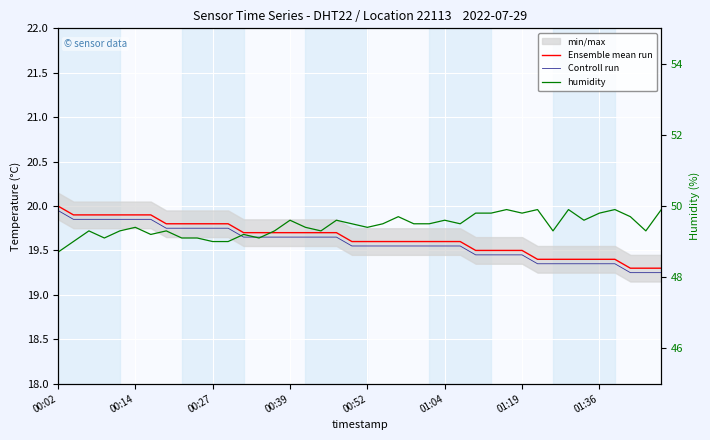

True or false: Ensemble mean run has more than 2 interior local peaks.

False